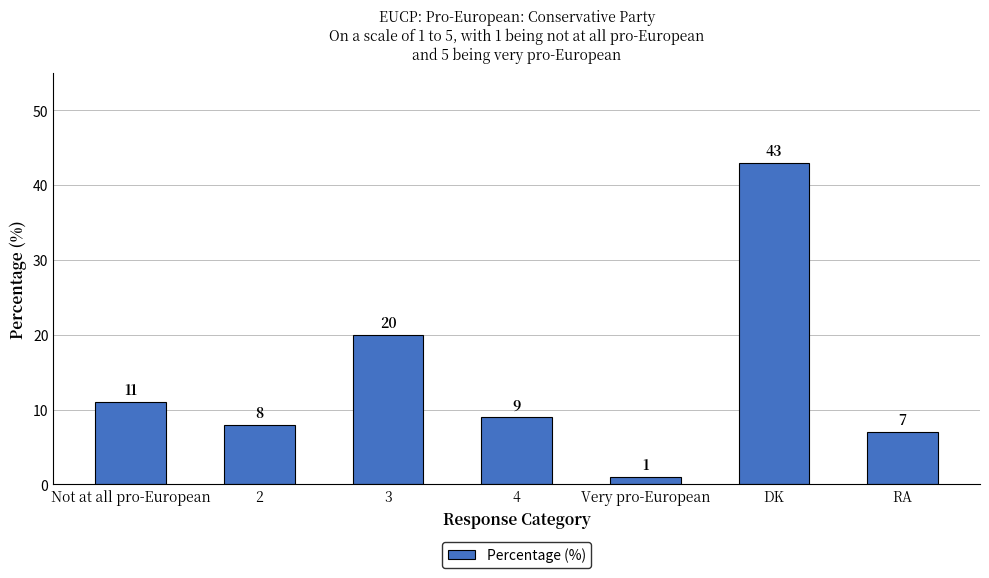

What is the average value?

14